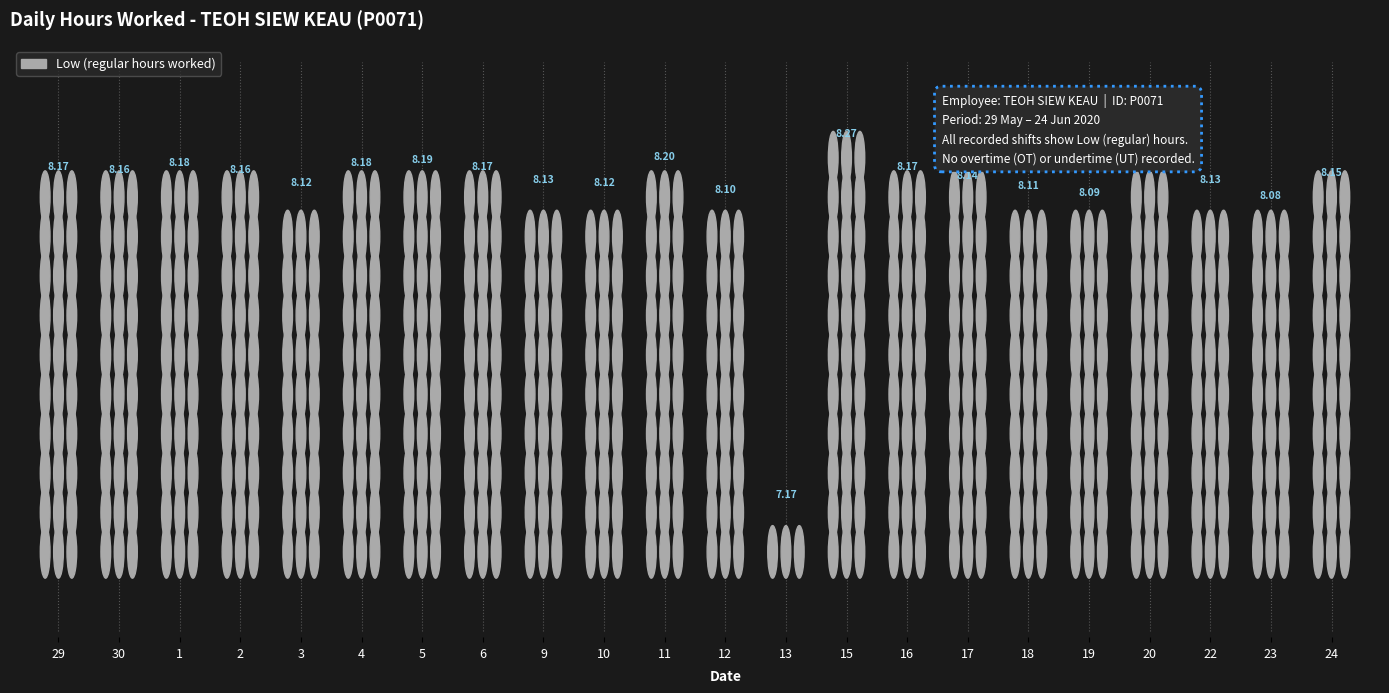

Reading right to left, what are all the values shown in this chart?

24=8.2	23=8.1	22=8.1	20=8.2	19=8.1	18=8.1	17=8.1	16=8.2	15=8.3	13=7.2	12=8.1	11=8.2	10=8.1	9=8.1	6=8.2	5=8.2	4=8.2	3=8.1	2=8.2	1=8.2	30=8.2	29=8.2